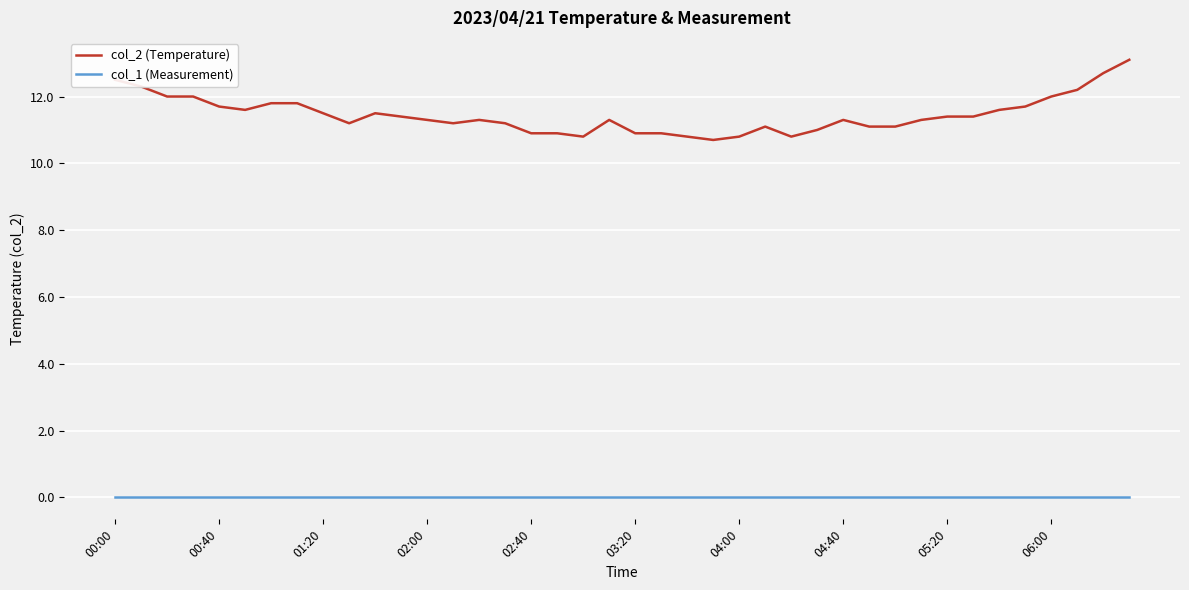

Which series has the largest total across all categories?

col_2 (Temperature)